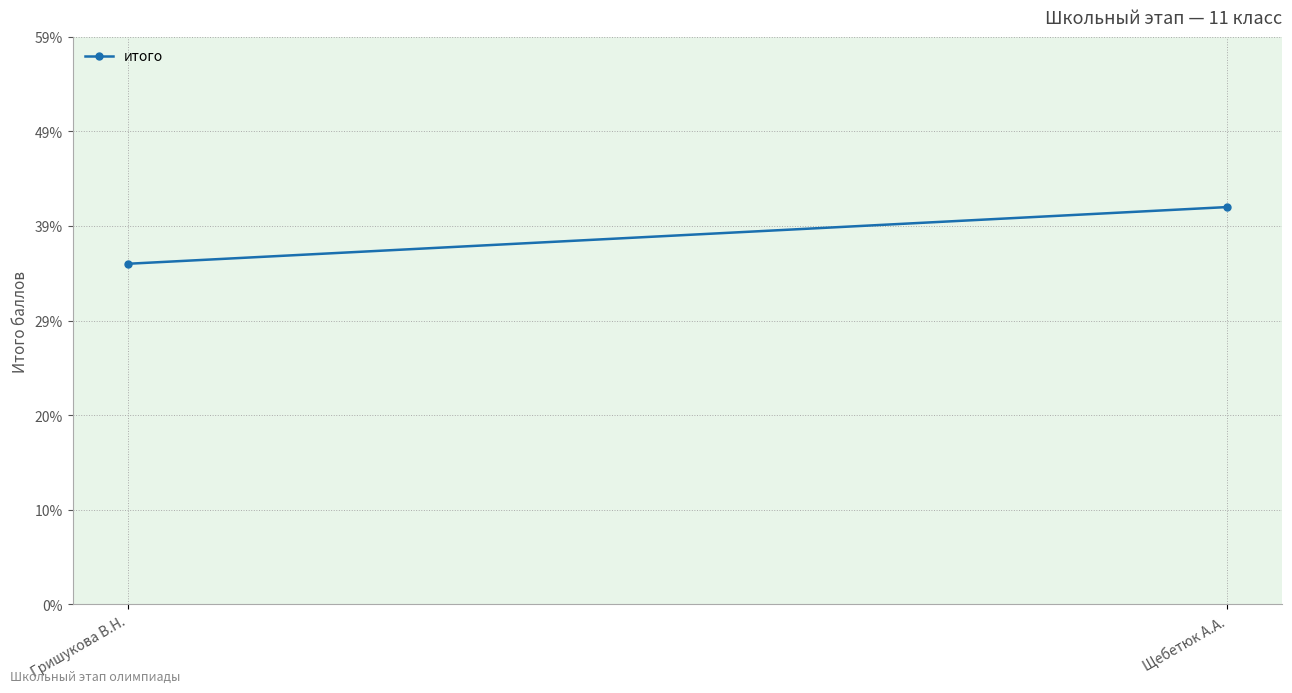

Approximately how many times larger is the value at Гришукова В.Н. compared to Щебетюк А.А.?

0.9